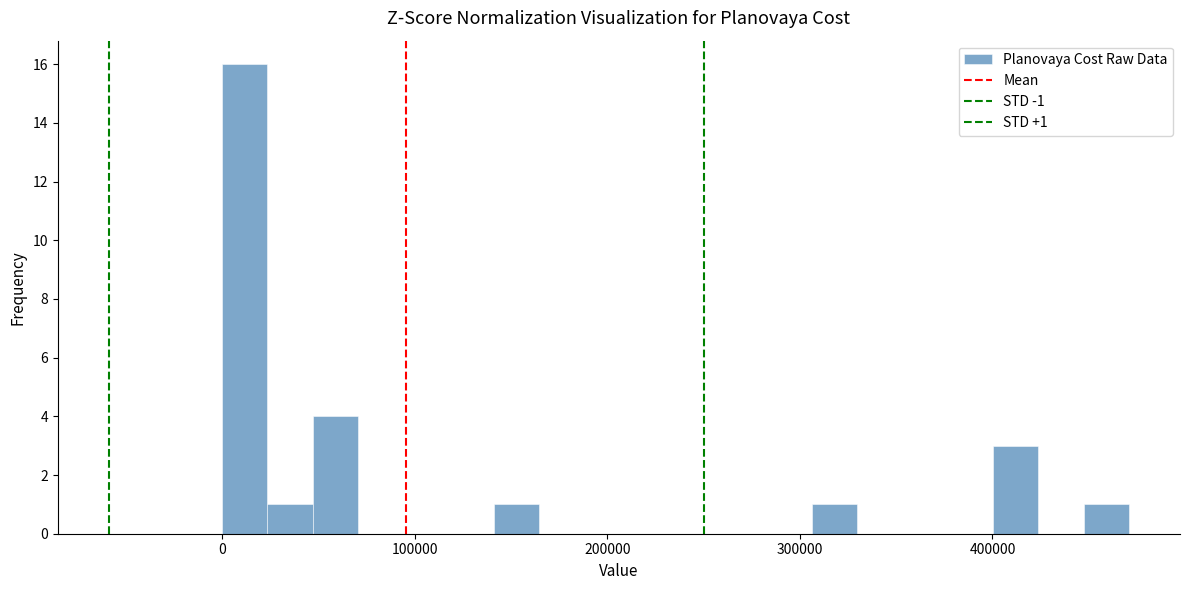

Read against the x-axis, roughly where is the centre of the tallest bar?

10000